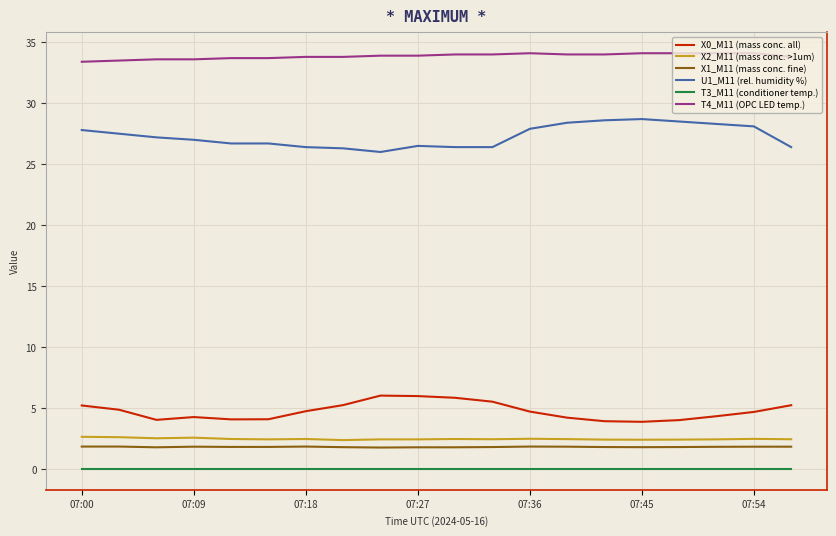

What is the highest value of the X1_M11 (mass conc. fine) series?

1.8